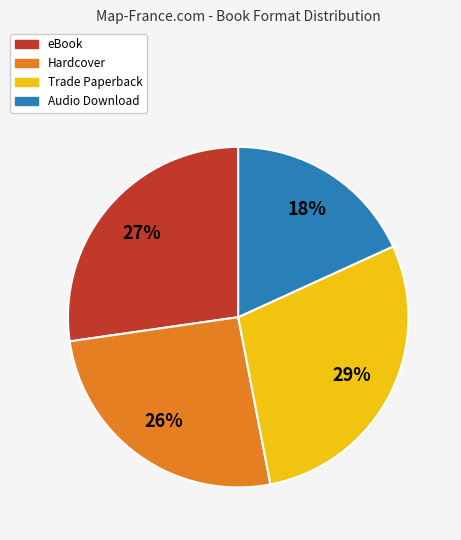

Is Audio Download the majority of the pie?

No